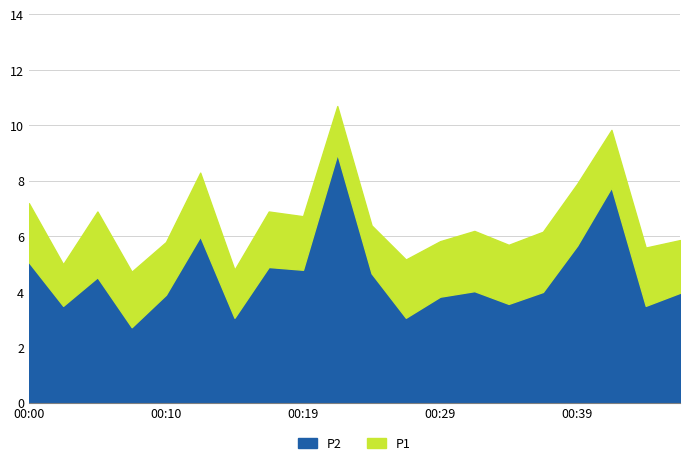

What is the difference between the highest and lowest values at 00:39?

3.4